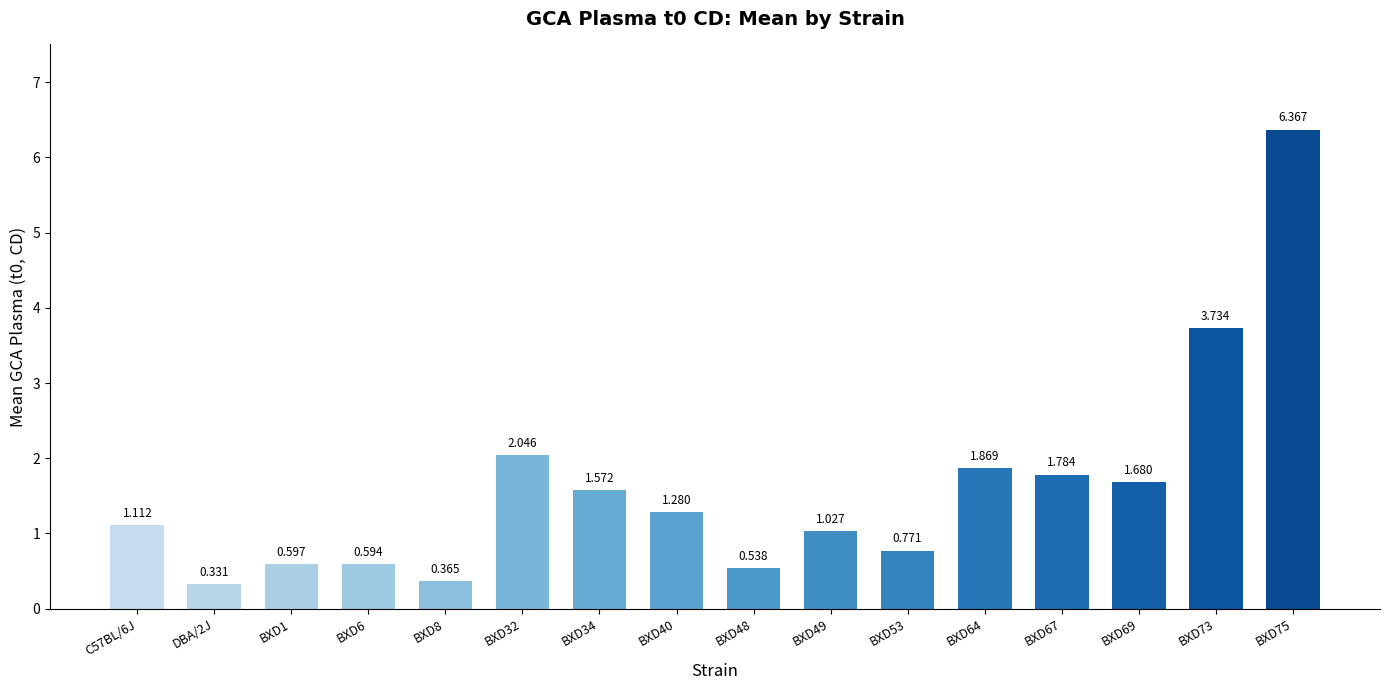

True or false: the data shows 1.3 at BXD53.

False